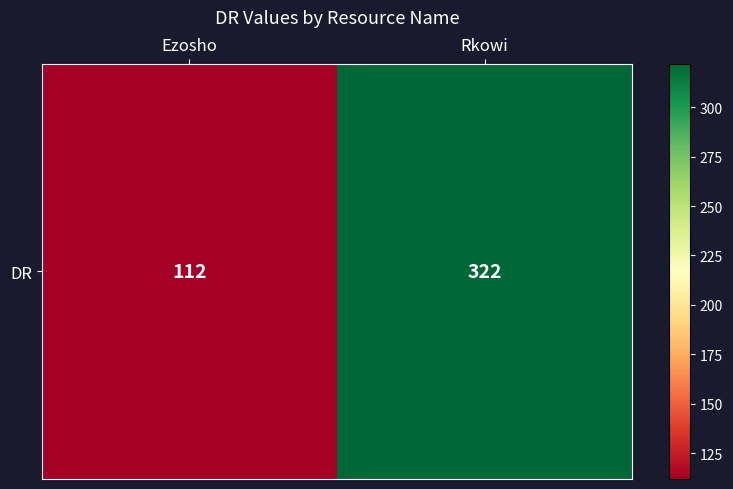

Reading left to right, list all the values displayed in this chart.

Ezosho=112	Rkowi=322